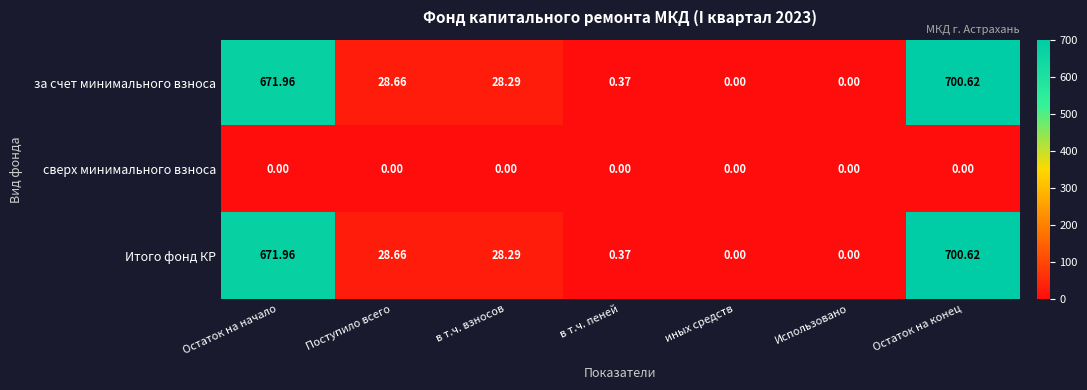

Which category has the highest value in the за счет минимального взноса series?

Остаток на конец